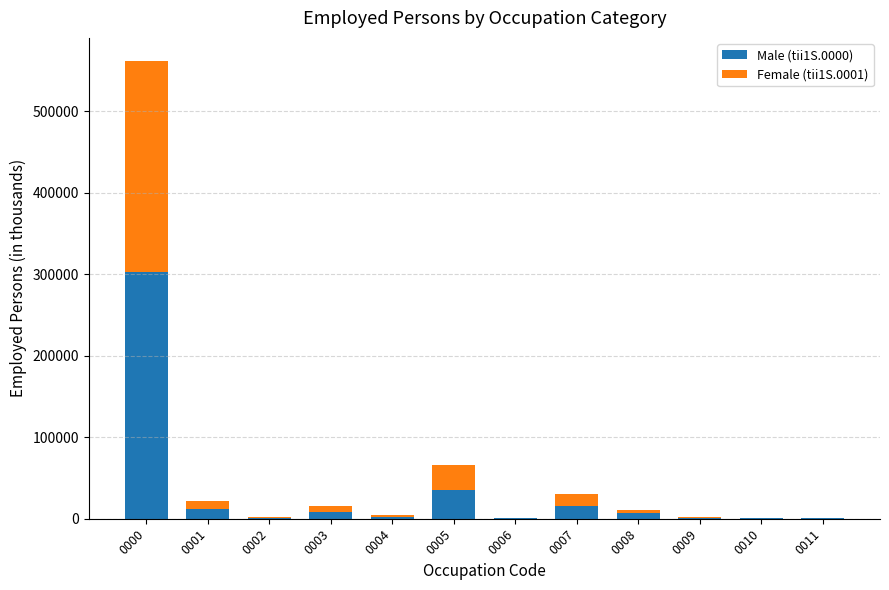

Are the bars horizontal?

No